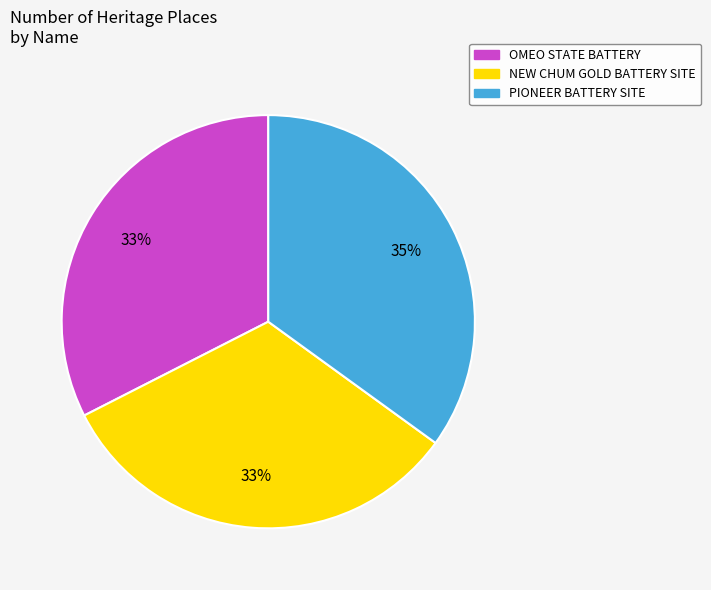

To the nearest percent, what percentage of the pie is OMEO STATE BATTERY?

33%